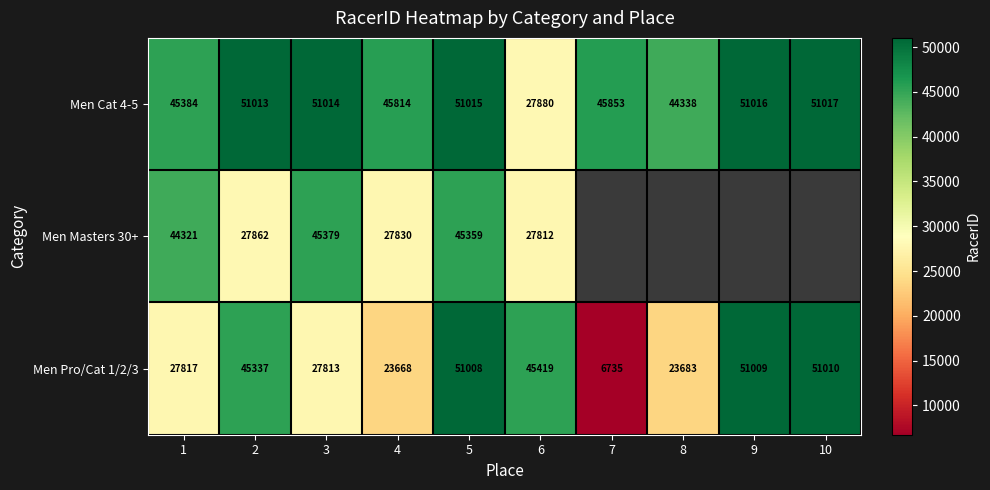

Between 3 and 2, which is larger?

3